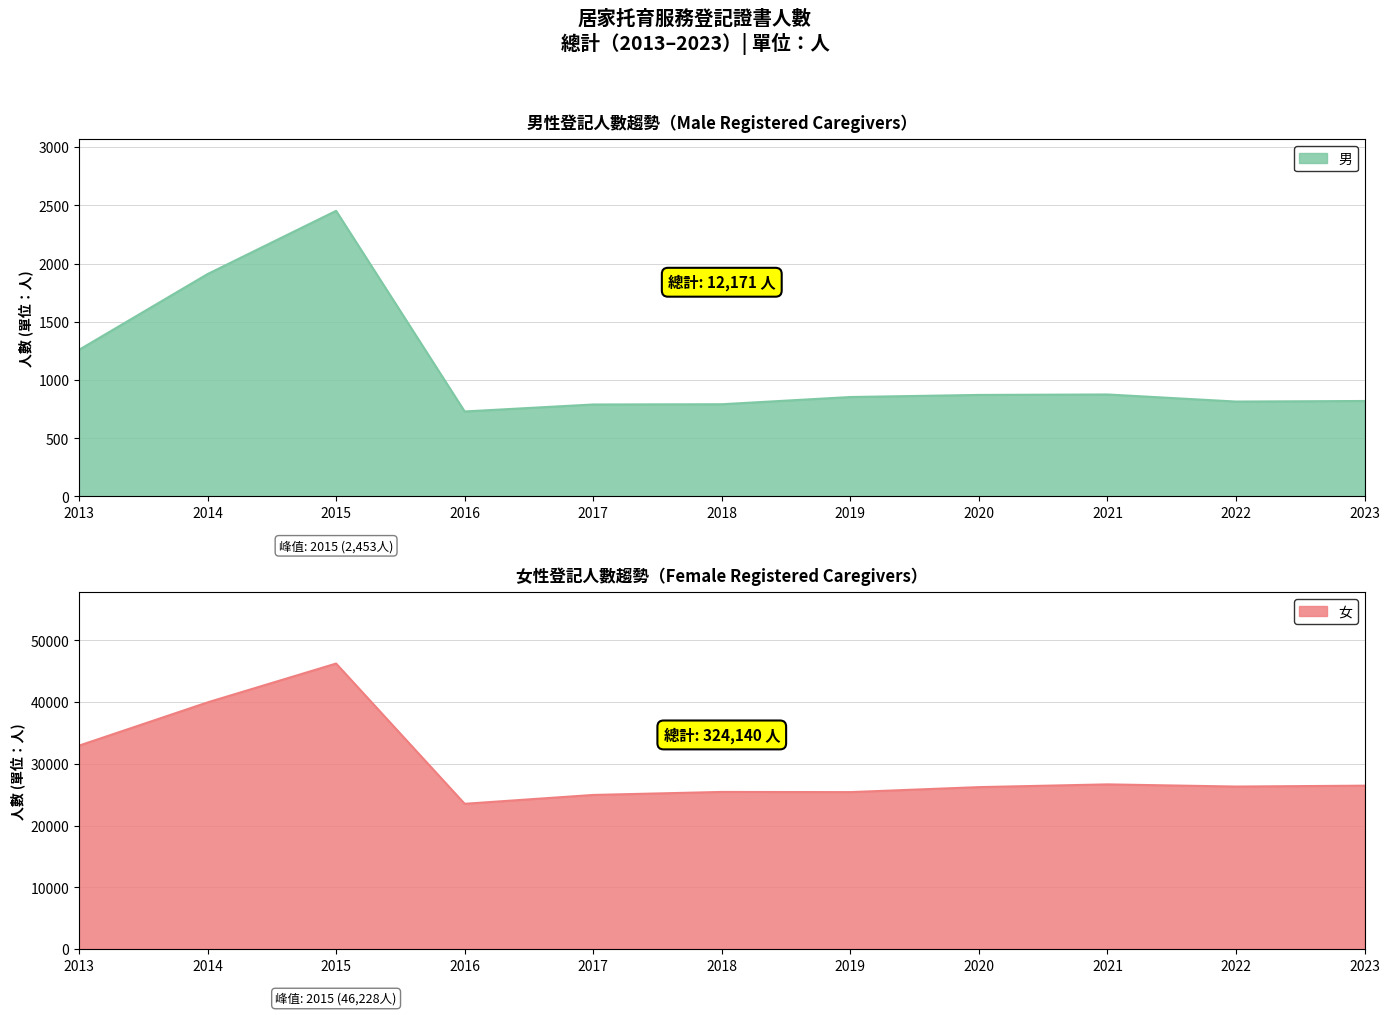

At how many categories does at least one series exceed 2215?

11